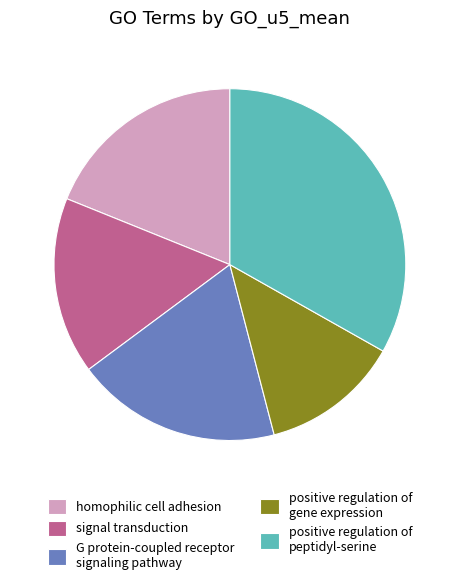

What is the smallest slice in the pie chart?

positive regulation of gene expression